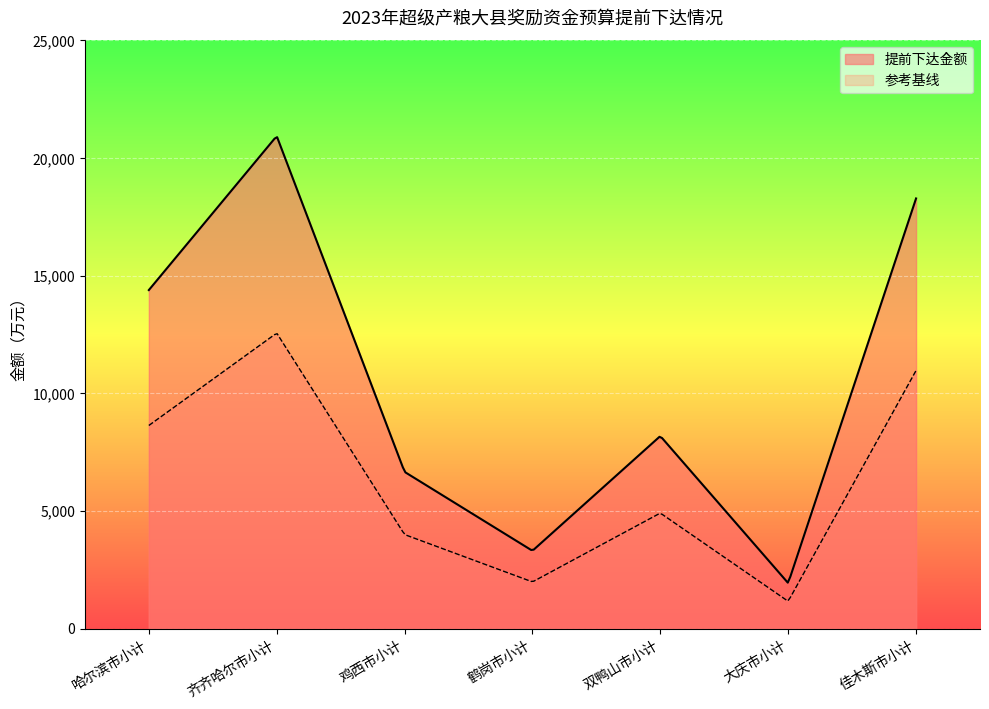

True or false: 提前下达金额 and 城市小计 cross at least once.

False